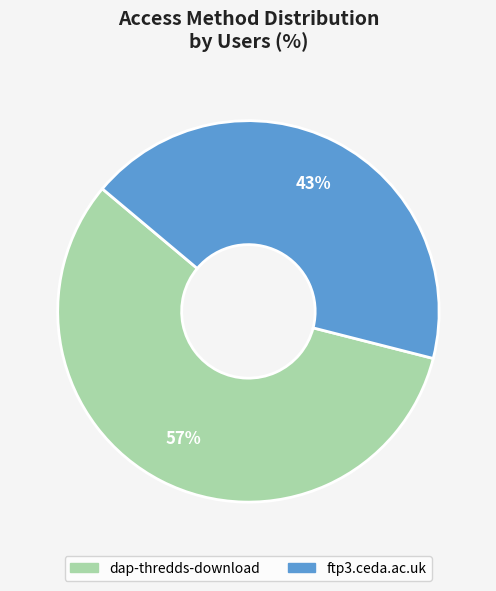

To the nearest percent, what portion does dap-thredds-download represent?

57%